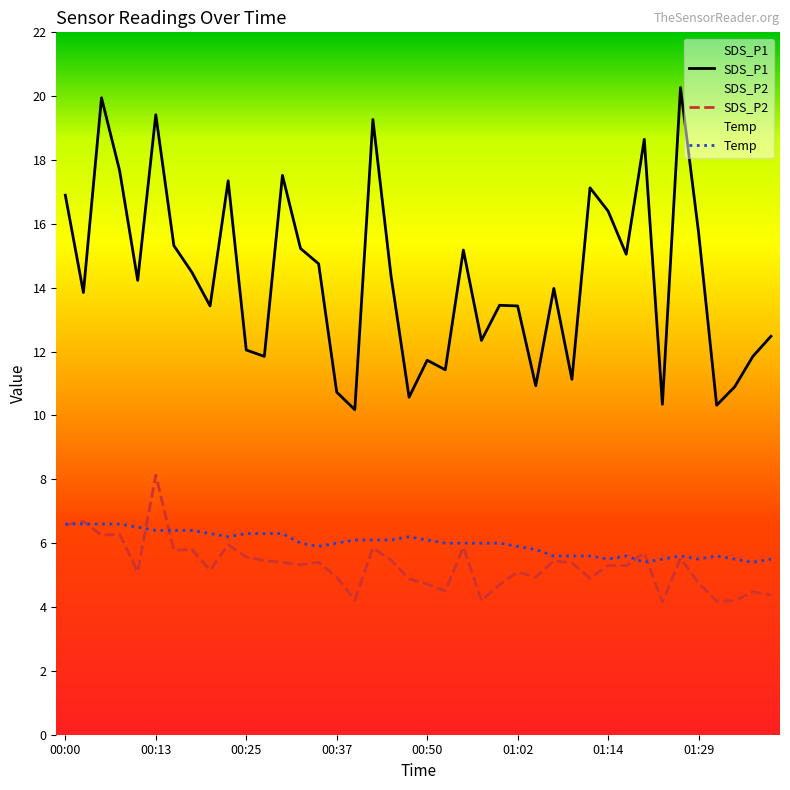

At how many categories does at least one series exceed 15?

16